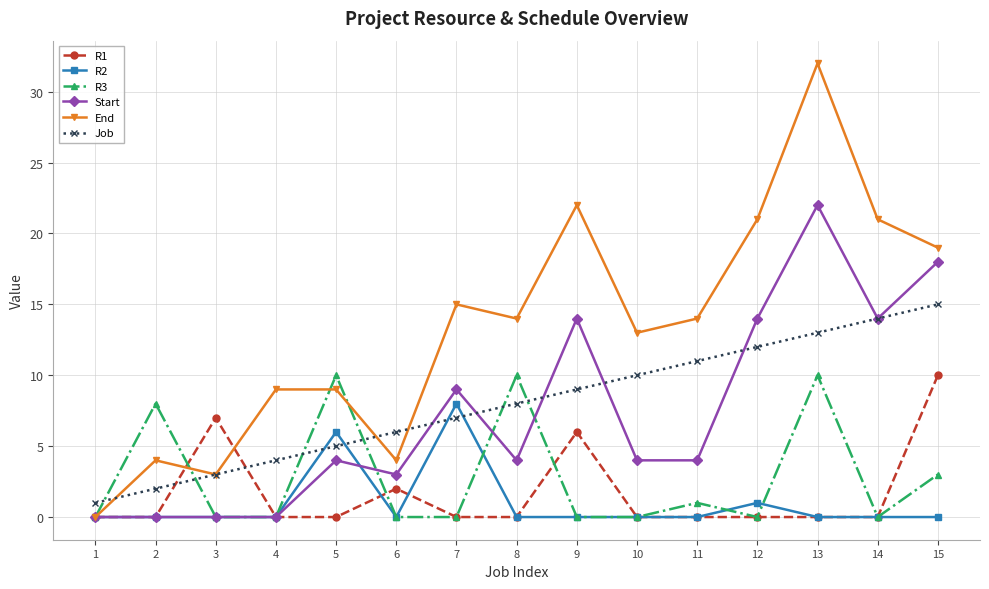

The Job series shows 12 at 12. True or false?

True